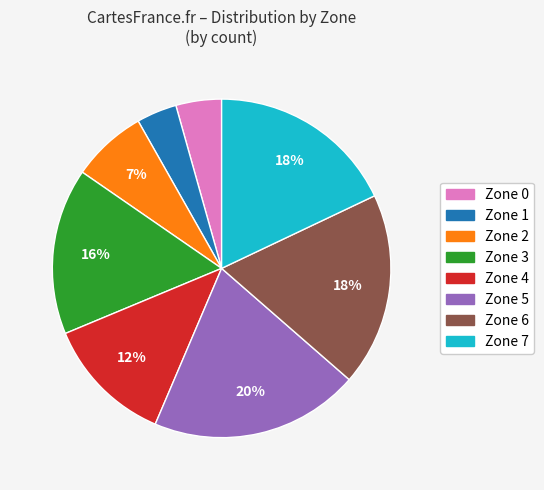

How many segments does this pie chart have?

8